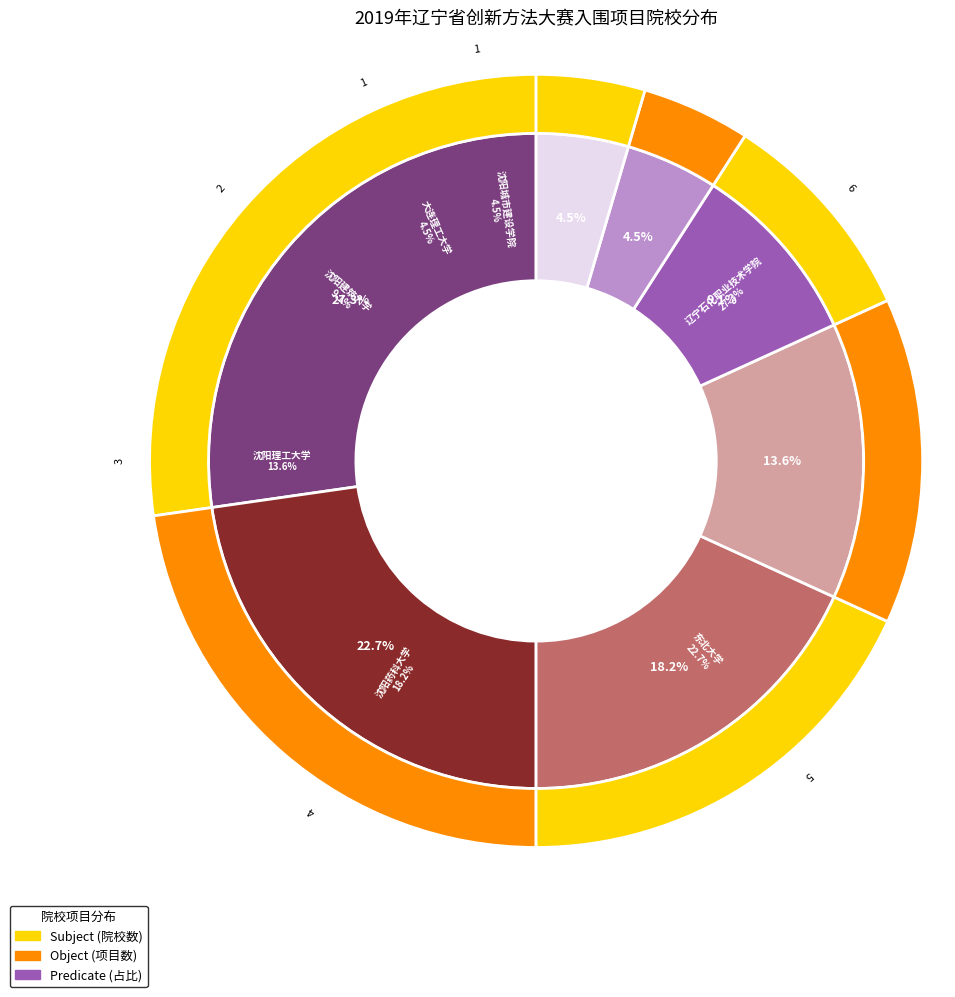

To the nearest percent, what is the combined percentage of 大连理工大学 and 沈阳理工大学?

18%